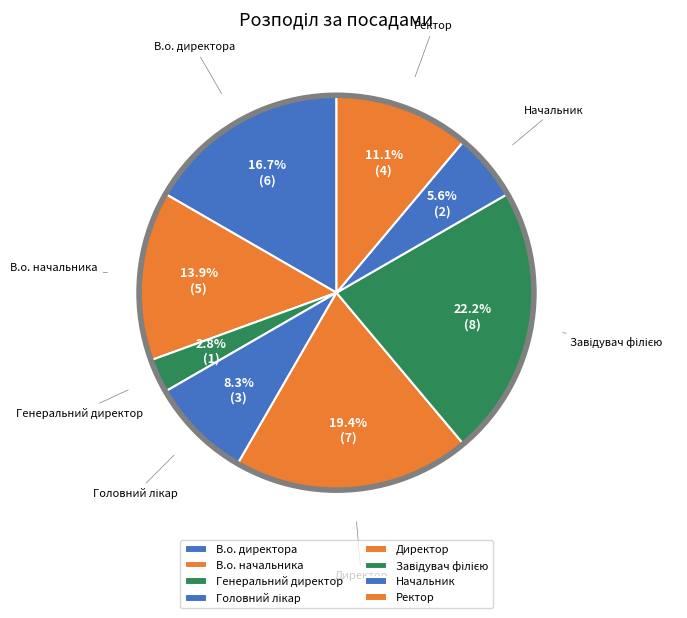

Is В.о. директора the majority of the pie?

No